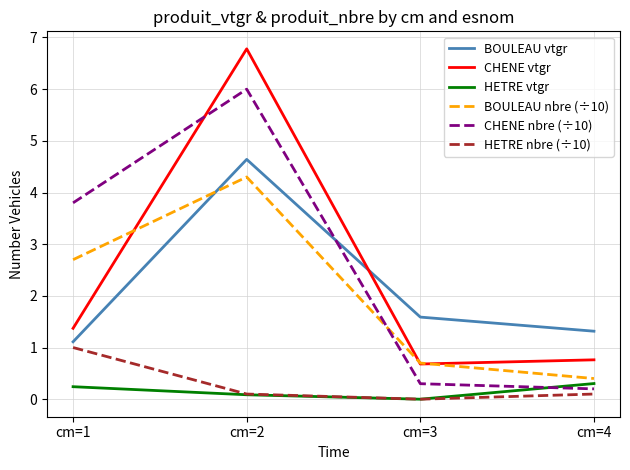

Where is the first local minimum for CHENE vtgr?

cm=3